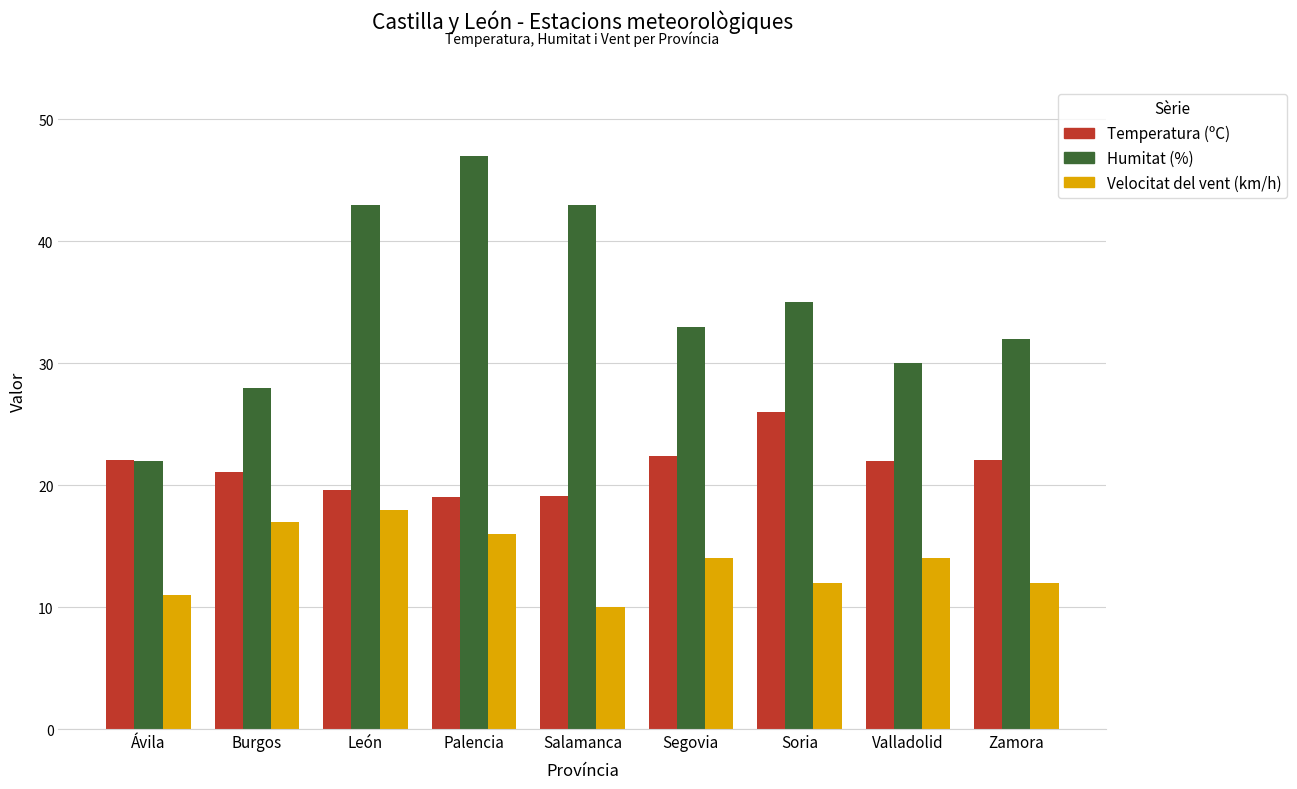

At Zamora, list the series in order from largest to smallest.

Humitat (%), Temperatura (ºC), Velocitat del vent (km/h)